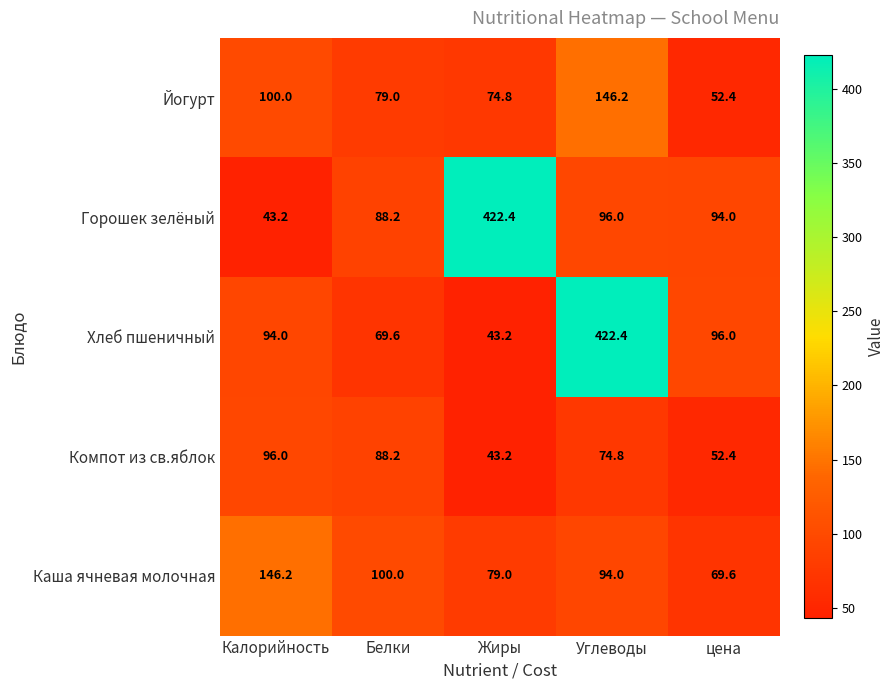

What is the minimum value shown in the chart?

43.2